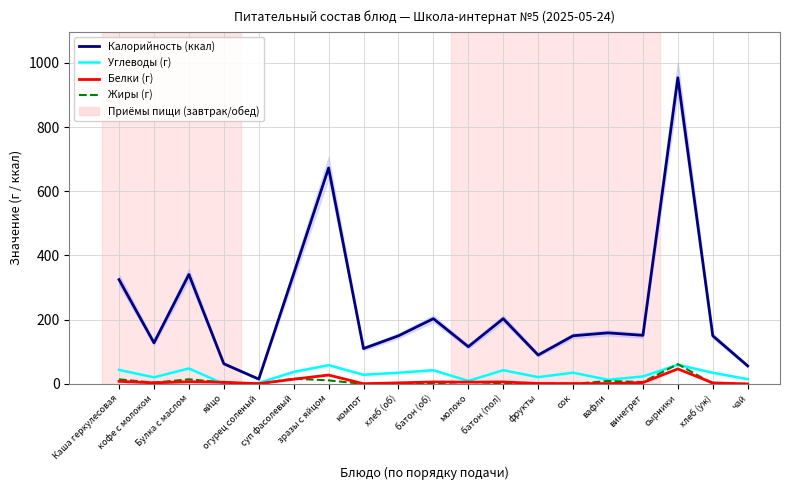

Which category has the lowest value across all series?

огурец соленый